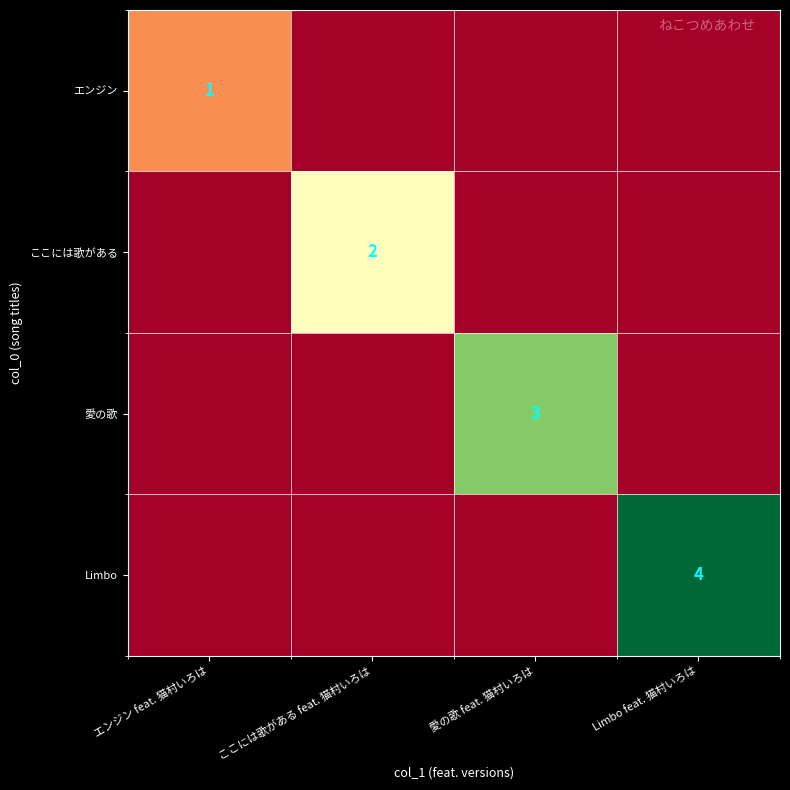

Is it true that Limbo equals 6 at Limbo feat. 猫村いろは?

False